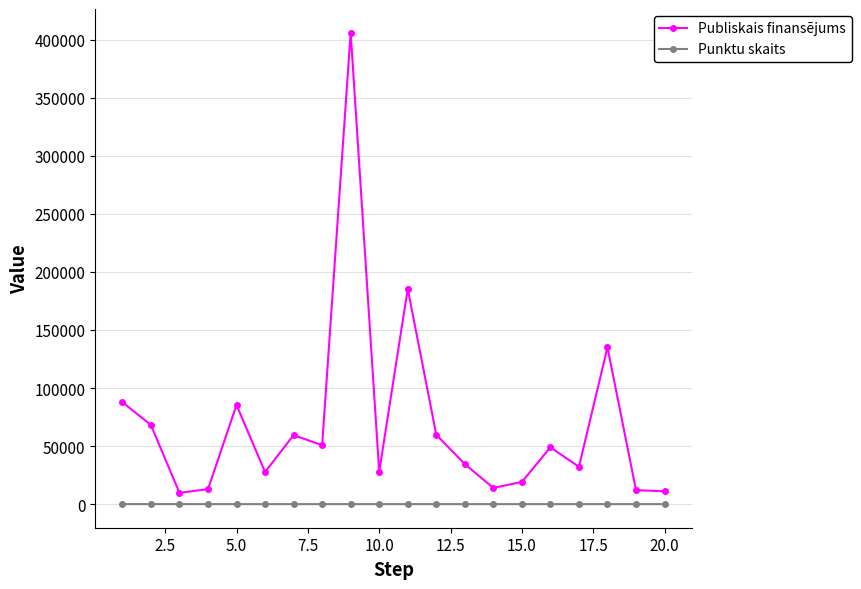

Rank the series by their maximum value, from highest to lowest.

Publiskais finansējums, Punktu skaits